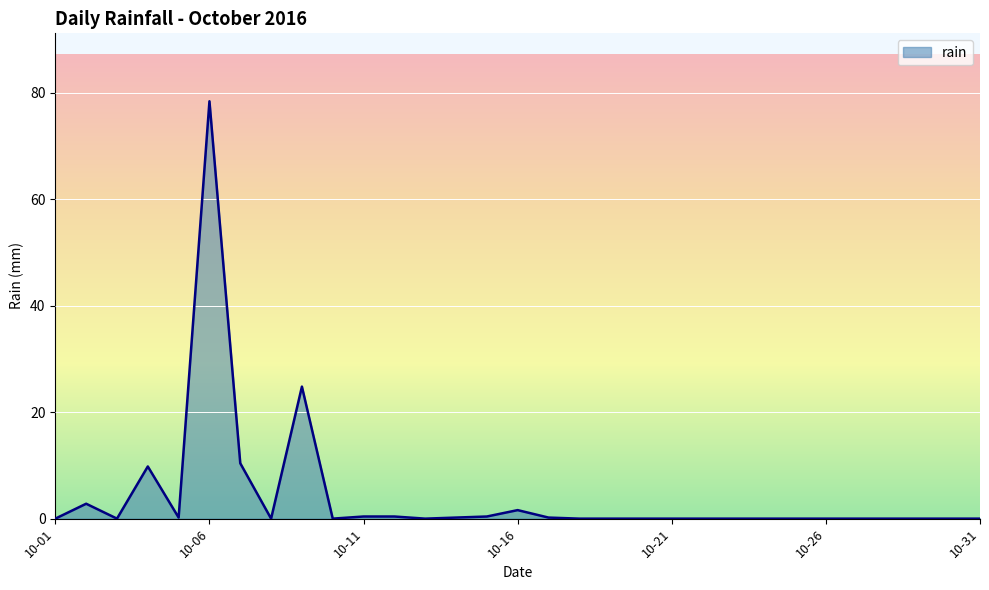

What is the difference between the maximum and minimum values?

78.4